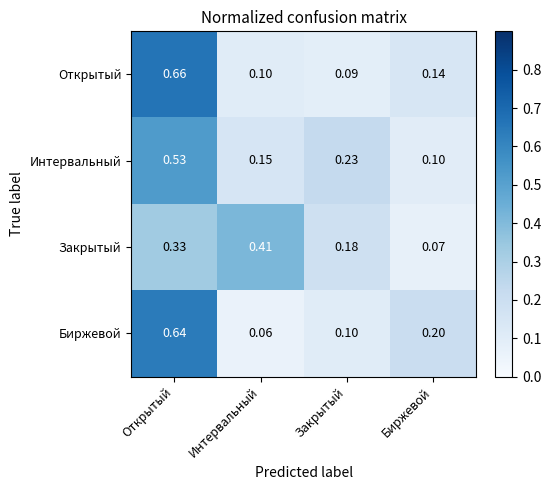

Which label corresponds to the largest value in the chart?

Открытый